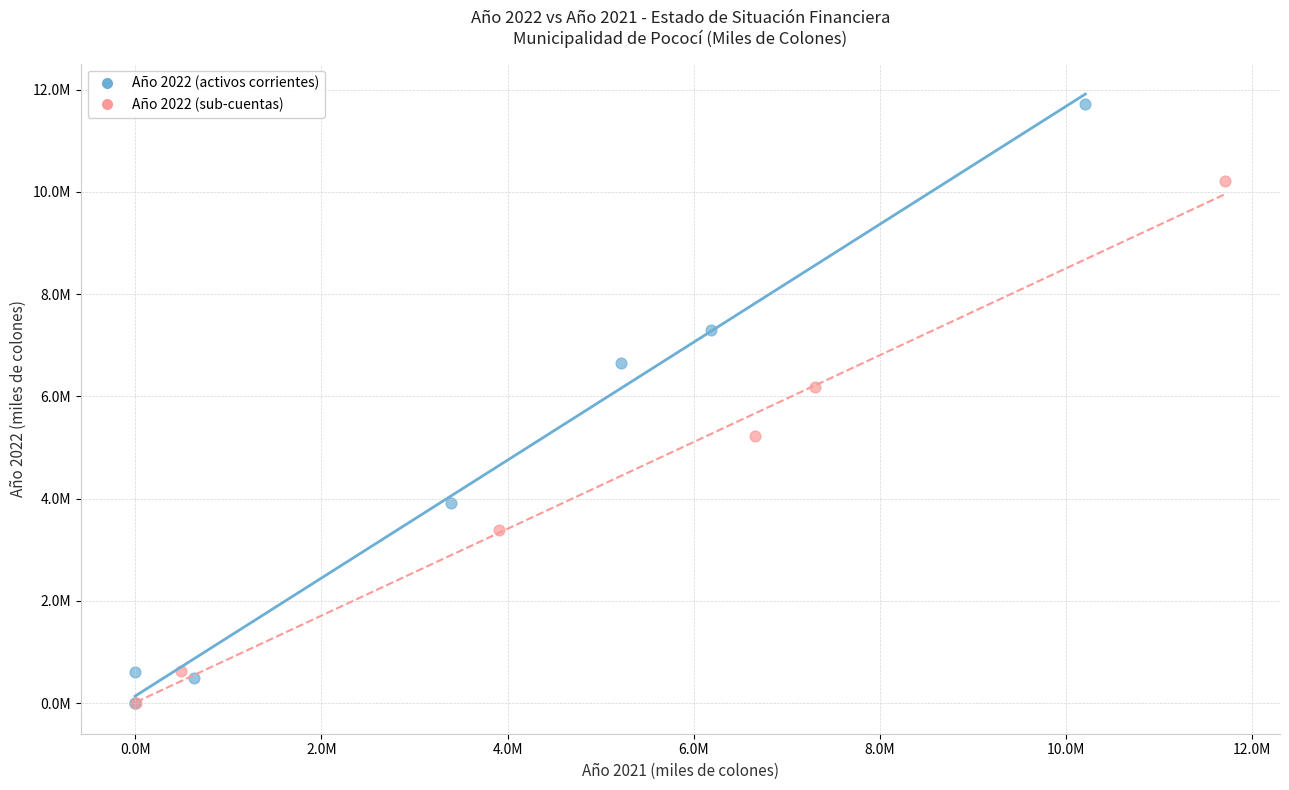

Which series has the widest spread of Y values?

Año 2022 (activos corrientes)